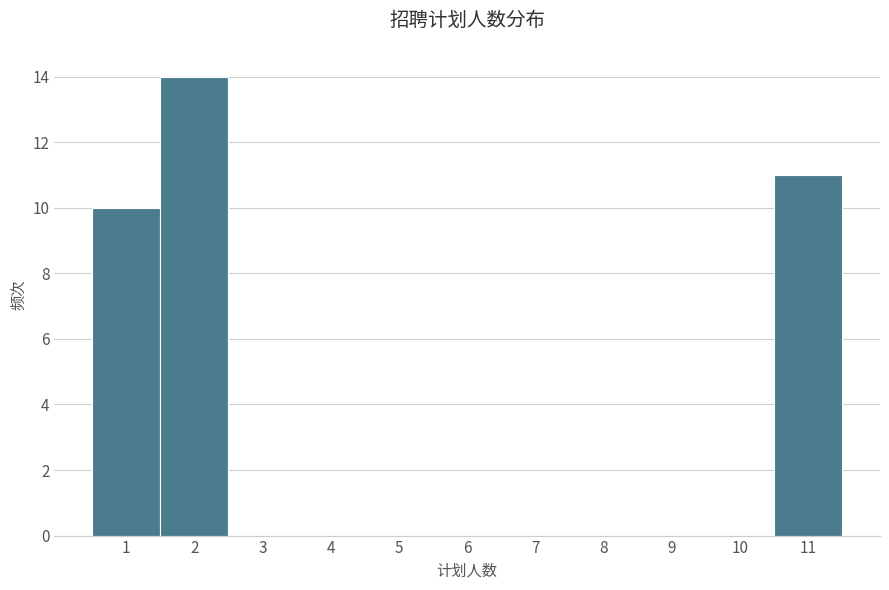

What is the height of the bar covering 0.5 to 1.5 on the x-axis? The values are not printed on the chart, so give them approximately, as read against the axis.

10